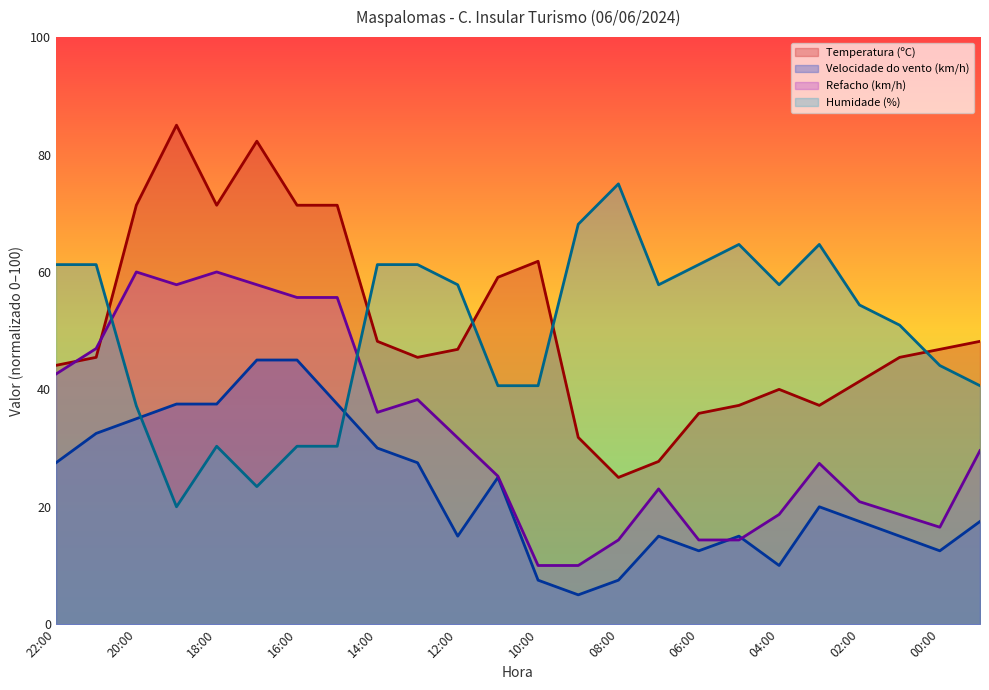

How many values in the Temperatura (ºC) series are below 46?

12